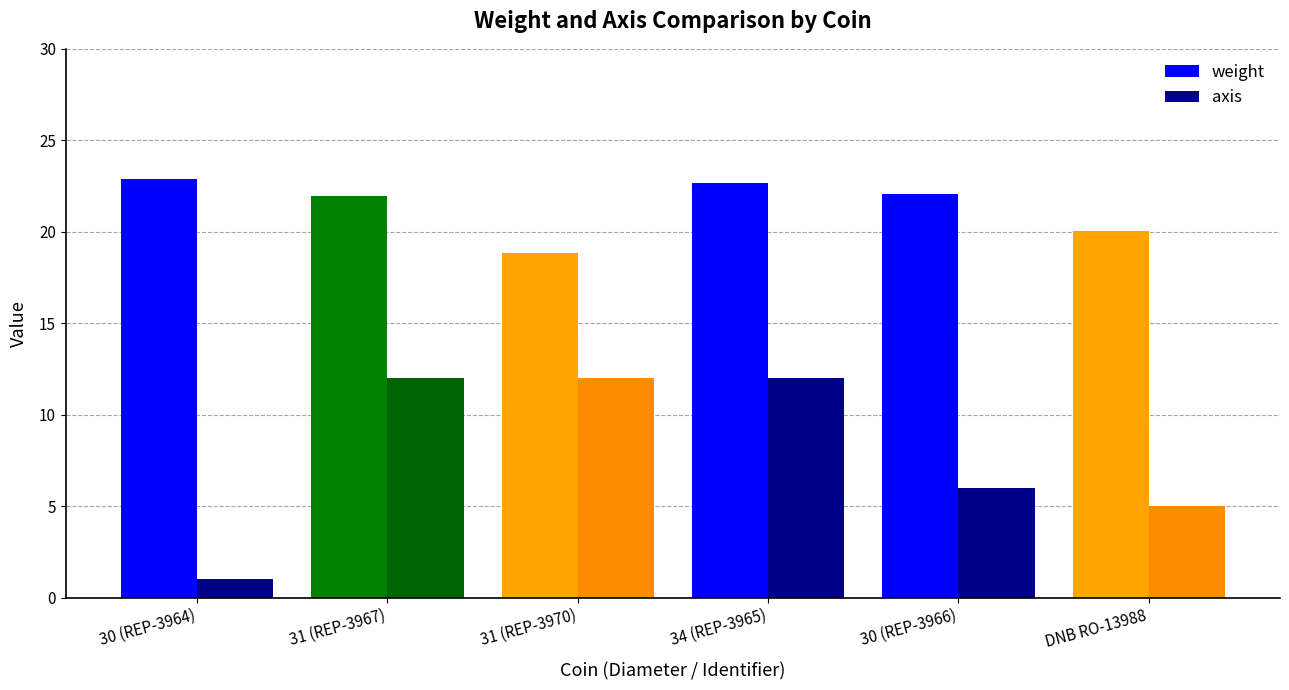

Which series has the widest spread of values?

axis